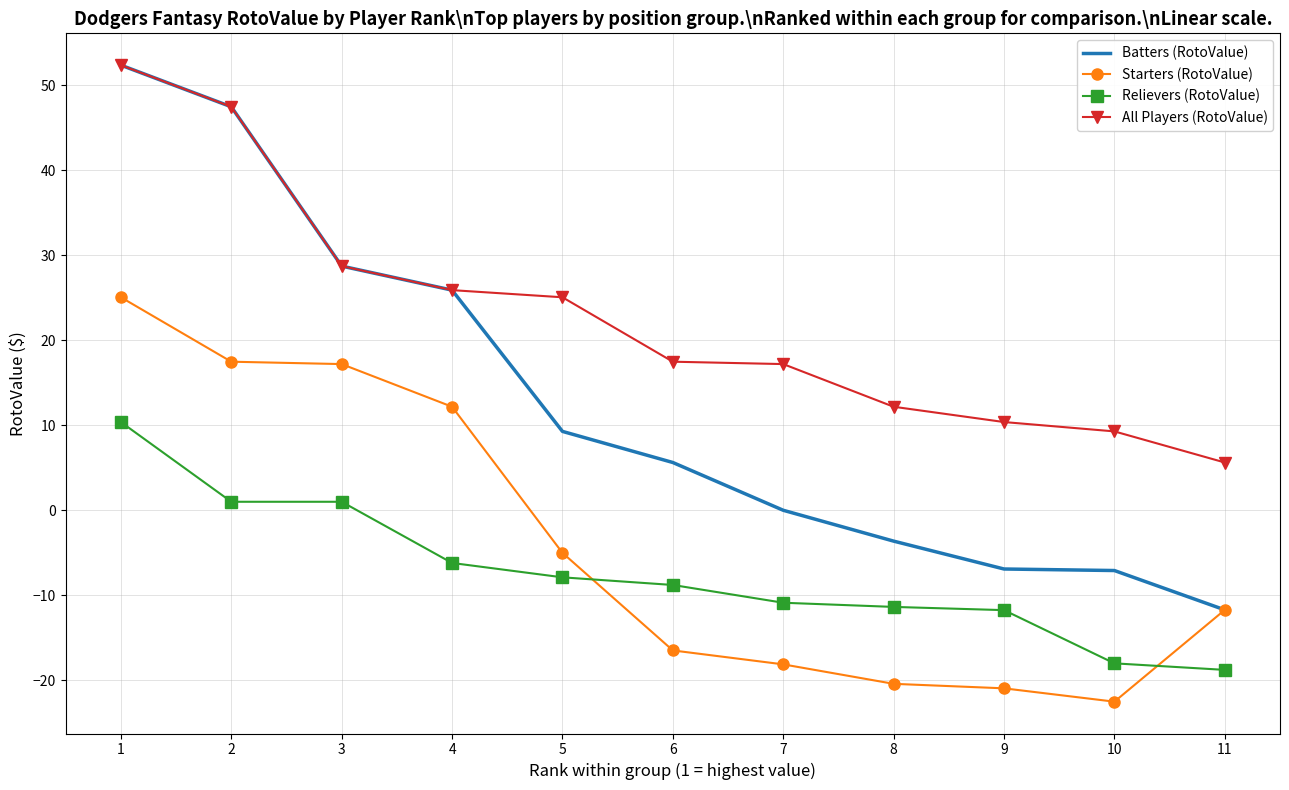

At which category is the sum across all series the highest?

1